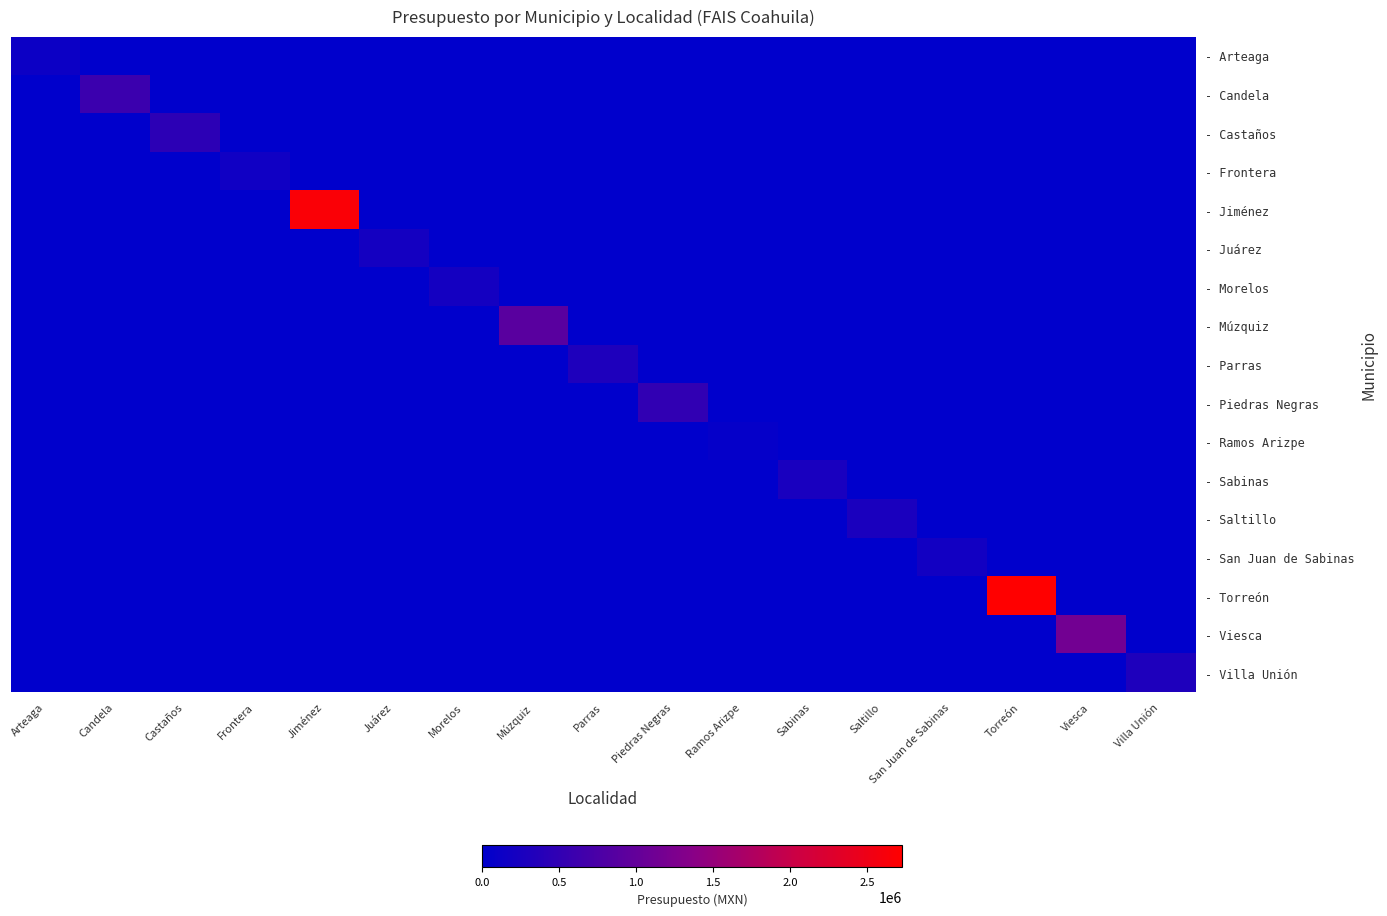

Reading left to right, list all the values displayed in this chart.

- Arteaga: Arteaga=128000.0	Candela=0.0	Castaños=0.0	Frontera=0.0	Jiménez=0.0	Juárez=0.0	Morelos=0.0	Múzquiz=0.0	Parras=0.0	Piedras Negras=0.0	Ramos Arizpe=0.0	Sabinas=0.0	Saltillo=0.0	San Juan de Sabinas=0.0	Torreón=0.0	Viesca=0.0	Villa Unión=0.0
- Candela: Arteaga=0.0	Candela=603098.0	Castaños=0.0	Frontera=0.0	Jiménez=0.0	Juárez=0.0	Morelos=0.0	Múzquiz=0.0	Parras=0.0	Piedras Negras=0.0	Ramos Arizpe=0.0	Sabinas=0.0	Saltillo=0.0	San Juan de Sabinas=0.0	Torreón=0.0	Viesca=0.0	Villa Unión=0.0
- Castaños: Arteaga=0.0	Candela=0.0	Castaños=457514.0	Frontera=0.0	Jiménez=0.0	Juárez=0.0	Morelos=0.0	Múzquiz=0.0	Parras=0.0	Piedras Negras=0.0	Ramos Arizpe=0.0	Sabinas=0.0	Saltillo=0.0	San Juan de Sabinas=0.0	Torreón=0.0	Viesca=0.0	Villa Unión=0.0
- Frontera: Arteaga=0.0	Candela=0.0	Castaños=0.0	Frontera=160000.0	Jiménez=0.0	Juárez=0.0	Morelos=0.0	Múzquiz=0.0	Parras=0.0	Piedras Negras=0.0	Ramos Arizpe=0.0	Sabinas=0.0	Saltillo=0.0	San Juan de Sabinas=0.0	Torreón=0.0	Viesca=0.0	Villa Unión=0.0
- Jiménez: Arteaga=0.0	Candela=0.0	Castaños=0.0	Frontera=0.0	Jiménez=2659349.0	Juárez=0.0	Morelos=0.0	Múzquiz=0.0	Parras=0.0	Piedras Negras=0.0	Ramos Arizpe=0.0	Sabinas=0.0	Saltillo=0.0	San Juan de Sabinas=0.0	Torreón=0.0	Viesca=0.0	Villa Unión=0.0
- Juárez: Arteaga=0.0	Candela=0.0	Castaños=0.0	Frontera=0.0	Jiménez=0.0	Juárez=207965.0	Morelos=0.0	Múzquiz=0.0	Parras=0.0	Piedras Negras=0.0	Ramos Arizpe=0.0	Sabinas=0.0	Saltillo=0.0	San Juan de Sabinas=0.0	Torreón=0.0	Viesca=0.0	Villa Unión=0.0
- Morelos: Arteaga=0.0	Candela=0.0	Castaños=0.0	Frontera=0.0	Jiménez=0.0	Juárez=0.0	Morelos=207965.0	Múzquiz=0.0	Parras=0.0	Piedras Negras=0.0	Ramos Arizpe=0.0	Sabinas=0.0	Saltillo=0.0	San Juan de Sabinas=0.0	Torreón=0.0	Viesca=0.0	Villa Unión=0.0
- Múzquiz: Arteaga=0.0	Candela=0.0	Castaños=0.0	Frontera=0.0	Jiménez=0.0	Juárez=0.0	Morelos=0.0	Múzquiz=897130.0	Parras=0.0	Piedras Negras=0.0	Ramos Arizpe=0.0	Sabinas=0.0	Saltillo=0.0	San Juan de Sabinas=0.0	Torreón=0.0	Viesca=0.0	Villa Unión=0.0
- Parras: Arteaga=0.0	Candela=0.0	Castaños=0.0	Frontera=0.0	Jiménez=0.0	Juárez=0.0	Morelos=0.0	Múzquiz=0.0	Parras=311947.0	Piedras Negras=0.0	Ramos Arizpe=0.0	Sabinas=0.0	Saltillo=0.0	San Juan de Sabinas=0.0	Torreón=0.0	Viesca=0.0	Villa Unión=0.0
- Piedras Negras: Arteaga=0.0	Candela=0.0	Castaños=0.0	Frontera=0.0	Jiménez=0.0	Juárez=0.0	Morelos=0.0	Múzquiz=0.0	Parras=0.0	Piedras Negras=499116.0	Ramos Arizpe=0.0	Sabinas=0.0	Saltillo=0.0	San Juan de Sabinas=0.0	Torreón=0.0	Viesca=0.0	Villa Unión=0.0
- Ramos Arizpe: Arteaga=0.0	Candela=0.0	Castaños=0.0	Frontera=0.0	Jiménez=0.0	Juárez=0.0	Morelos=0.0	Múzquiz=0.0	Parras=0.0	Piedras Negras=0.0	Ramos Arizpe=55500.0	Sabinas=0.0	Saltillo=0.0	San Juan de Sabinas=0.0	Torreón=0.0	Viesca=0.0	Villa Unión=0.0
- Sabinas: Arteaga=0.0	Candela=0.0	Castaños=0.0	Frontera=0.0	Jiménez=0.0	Juárez=0.0	Morelos=0.0	Múzquiz=0.0	Parras=0.0	Piedras Negras=0.0	Ramos Arizpe=0.0	Sabinas=255999.9	Saltillo=0.0	San Juan de Sabinas=0.0	Torreón=0.0	Viesca=0.0	Villa Unión=0.0
- Saltillo: Arteaga=0.0	Candela=0.0	Castaños=0.0	Frontera=0.0	Jiménez=0.0	Juárez=0.0	Morelos=0.0	Múzquiz=0.0	Parras=0.0	Piedras Negras=0.0	Ramos Arizpe=0.0	Sabinas=0.0	Saltillo=275599.2	San Juan de Sabinas=0.0	Torreón=0.0	Viesca=0.0	Villa Unión=0.0
- San Juan de Sabinas: Arteaga=0.0	Candela=0.0	Castaños=0.0	Frontera=0.0	Jiménez=0.0	Juárez=0.0	Morelos=0.0	Múzquiz=0.0	Parras=0.0	Piedras Negras=0.0	Ramos Arizpe=0.0	Sabinas=0.0	Saltillo=0.0	San Juan de Sabinas=185000.0	Torreón=0.0	Viesca=0.0	Villa Unión=0.0
- Torreón: Arteaga=0.0	Candela=0.0	Castaños=0.0	Frontera=0.0	Jiménez=0.0	Juárez=0.0	Morelos=0.0	Múzquiz=0.0	Parras=0.0	Piedras Negras=0.0	Ramos Arizpe=0.0	Sabinas=0.0	Saltillo=0.0	San Juan de Sabinas=0.0	Torreón=2725157.6	Viesca=0.0	Villa Unión=0.0
- Viesca: Arteaga=0.0	Candela=0.0	Castaños=0.0	Frontera=0.0	Jiménez=0.0	Juárez=0.0	Morelos=0.0	Múzquiz=0.0	Parras=0.0	Piedras Negras=0.0	Ramos Arizpe=0.0	Sabinas=0.0	Saltillo=0.0	San Juan de Sabinas=0.0	Torreón=0.0	Viesca=1139156.0	Villa Unión=0.0
- Villa Unión: Arteaga=0.0	Candela=0.0	Castaños=0.0	Frontera=0.0	Jiménez=0.0	Juárez=0.0	Morelos=0.0	Múzquiz=0.0	Parras=0.0	Piedras Negras=0.0	Ramos Arizpe=0.0	Sabinas=0.0	Saltillo=0.0	San Juan de Sabinas=0.0	Torreón=0.0	Viesca=0.0	Villa Unión=311947.0